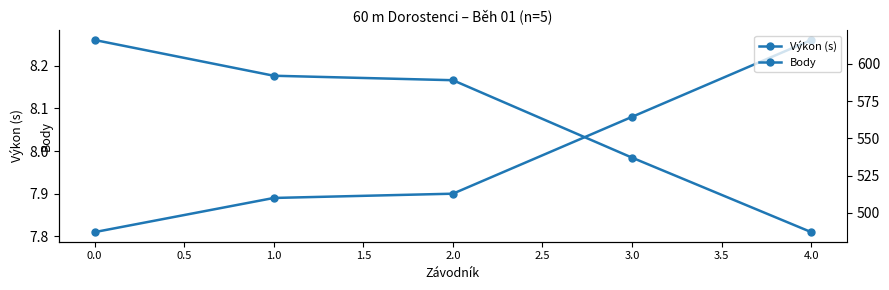

At 4.0, list the series in order from largest to smallest.

Body, Výkon (s)